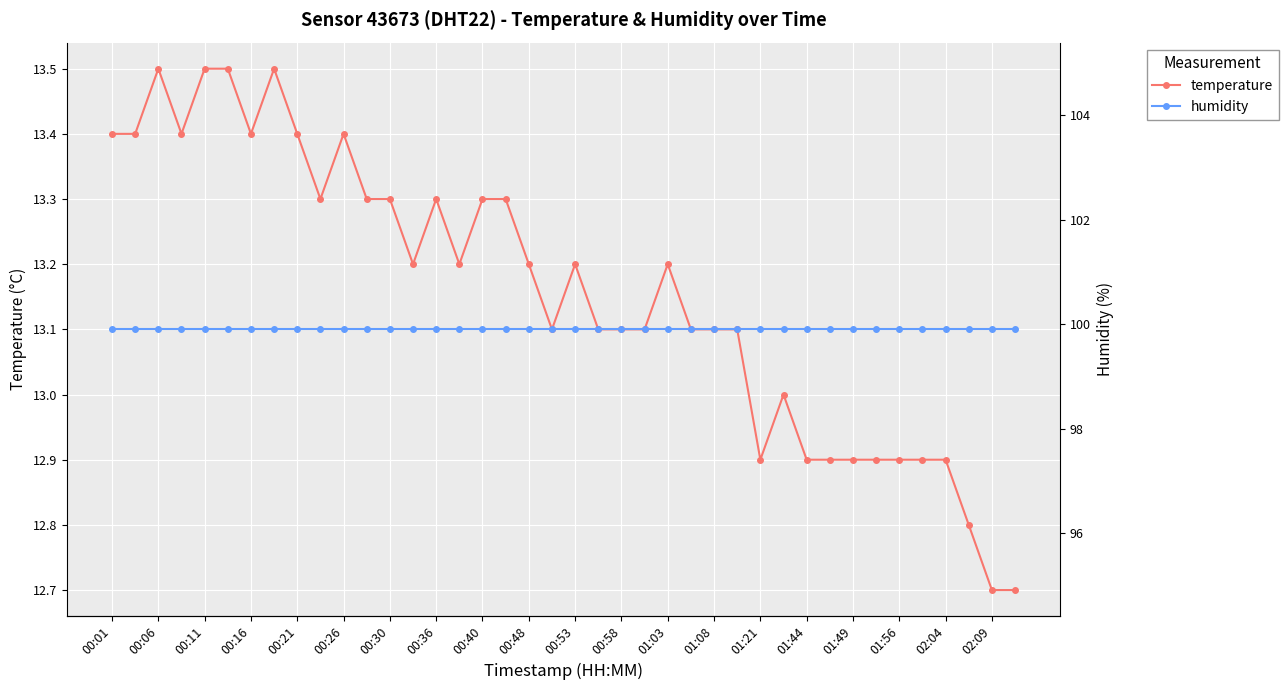

True or false: temperature and humidity intersect in this chart.

False